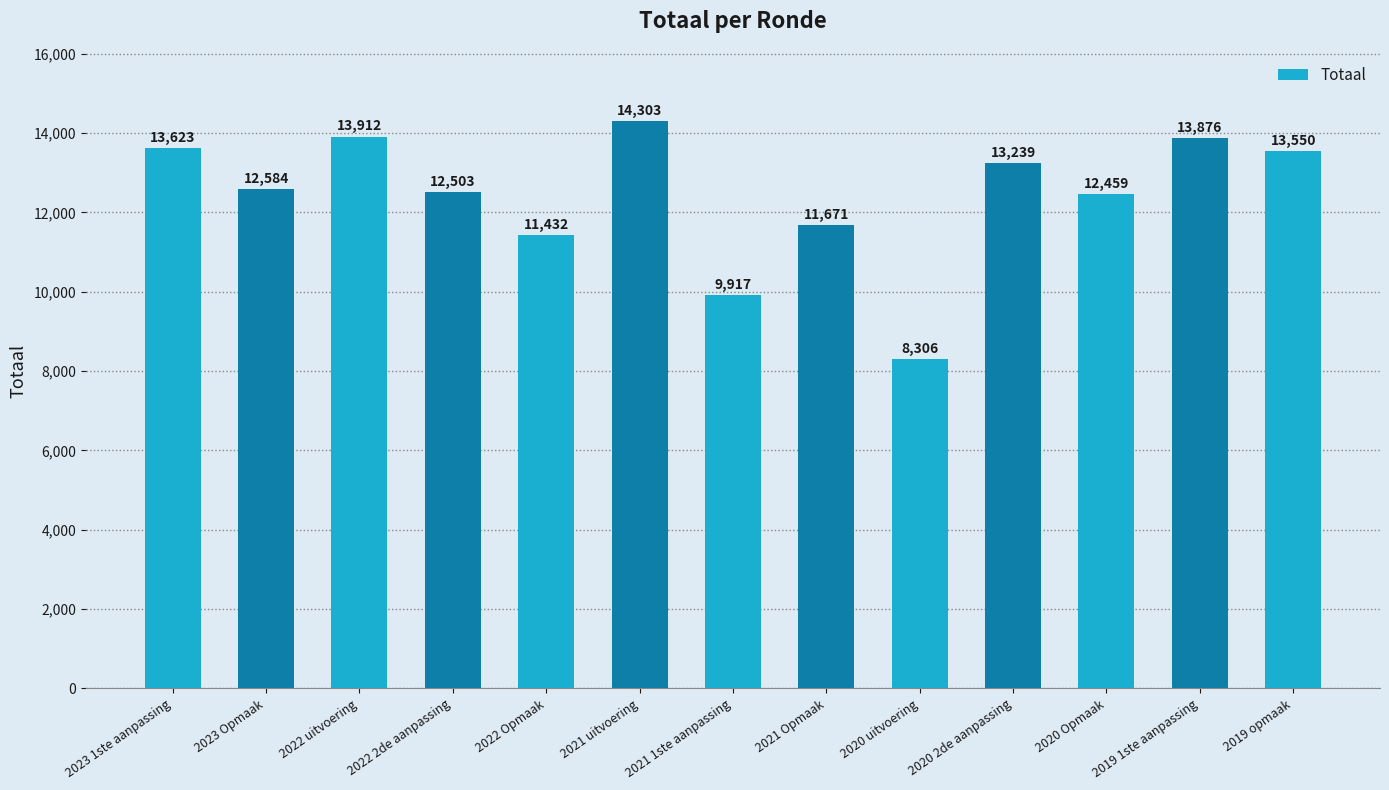

Reading left to right, extract all data points from this chart.

13623	12584	13912	12503	11432	14303	9917	11671	8306	13239	12459	13876	13550